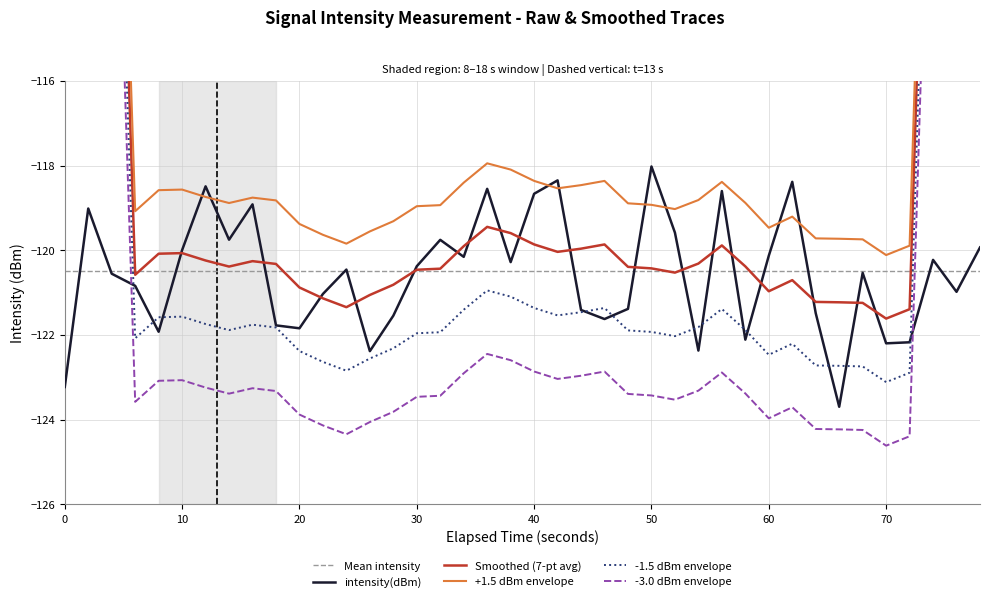

True or false: there are more than 0 points higher than both neighbors.

True